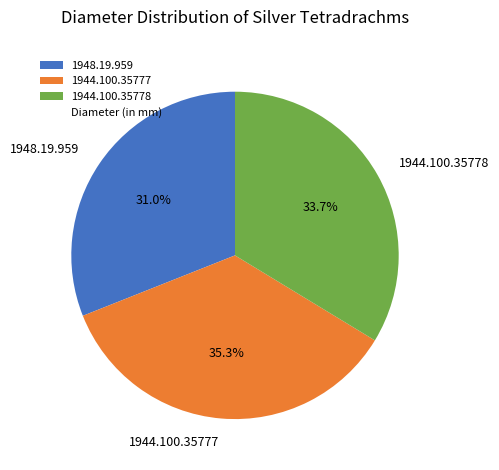

Which has a higher value, 1944.100.35777 or 1944.100.35778?

1944.100.35777